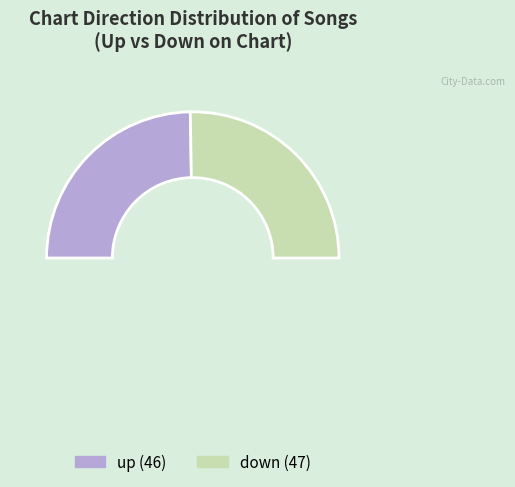

To the nearest percent, what portion does up represent?

49%